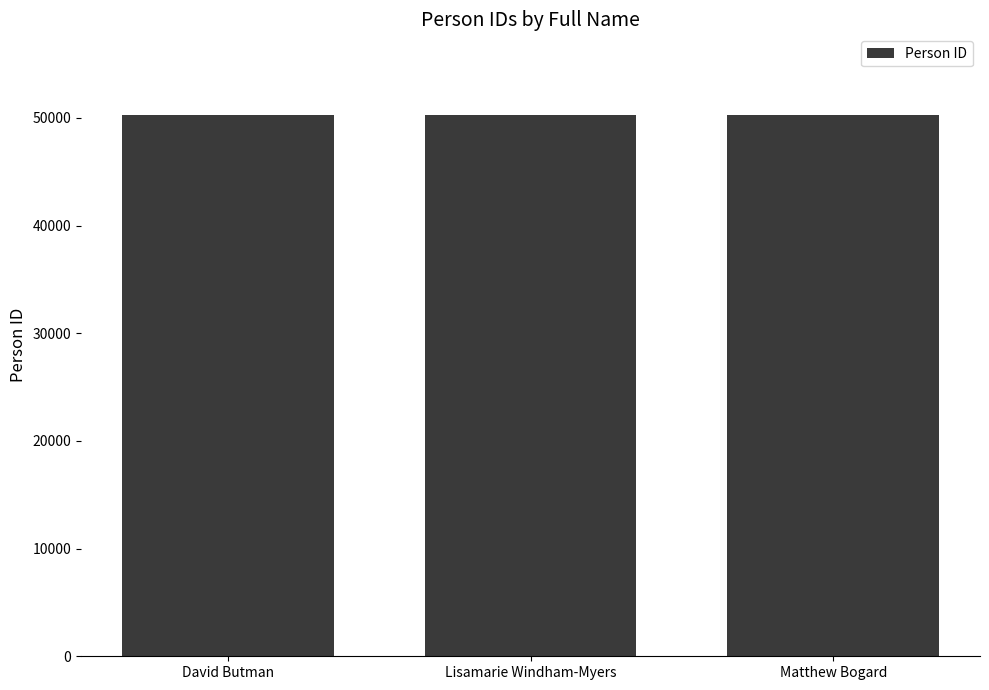

What is the sum of all values?

150663